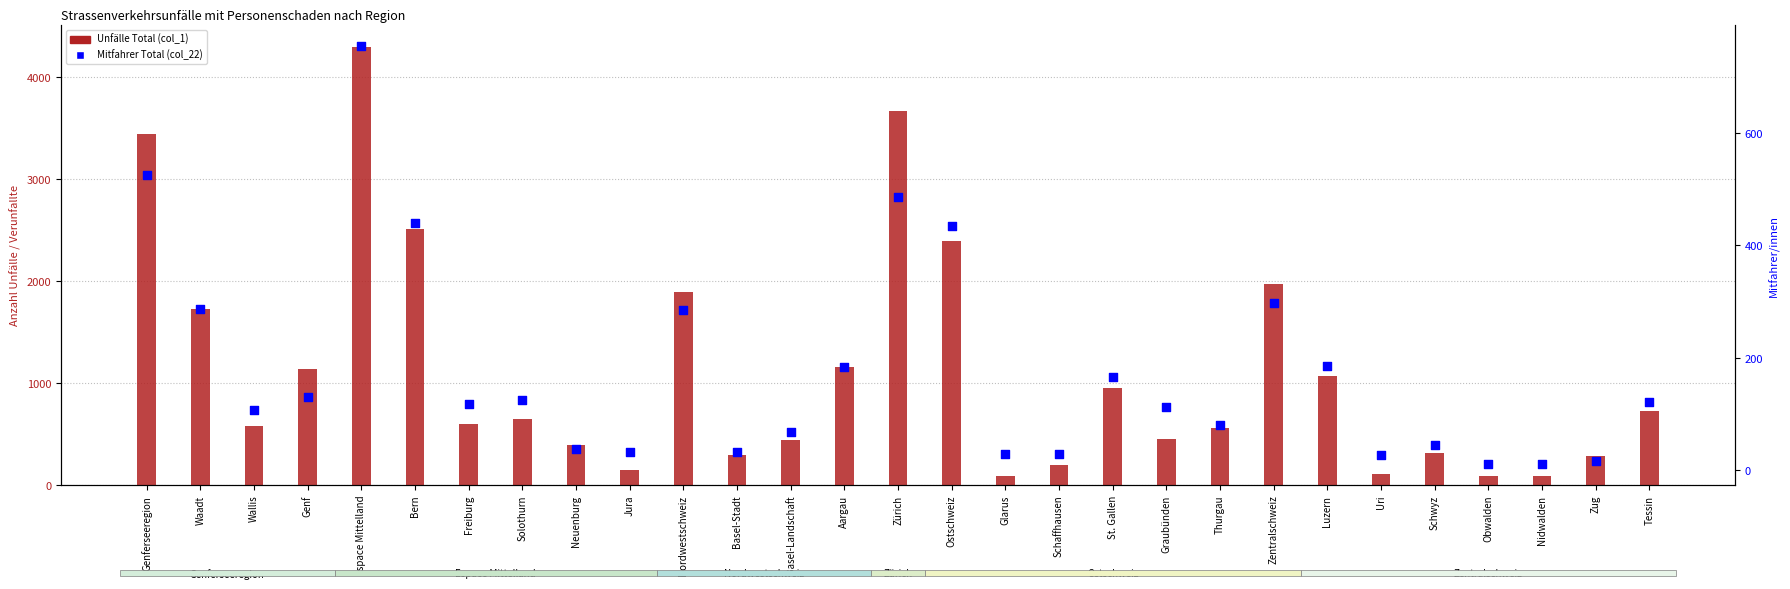

Which series has the largest total across all categories?

Unfälle Total (col_1)